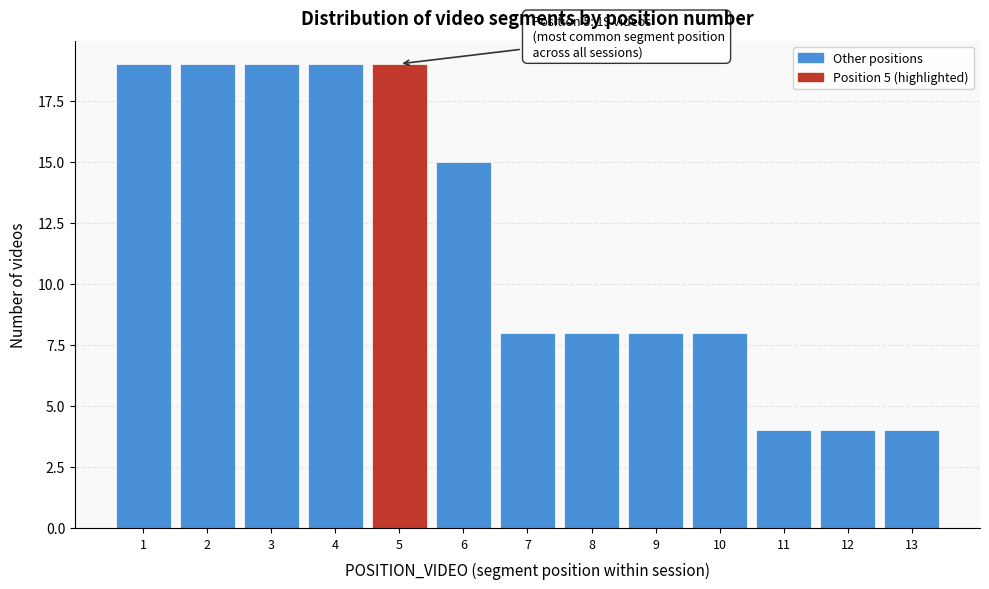

Reading left to right, what are all the values shown in this chart?

1=19	2=19	3=19	4=19	5=19	6=15	7=8	8=8	9=8	10=8	11=4	12=4	13=4